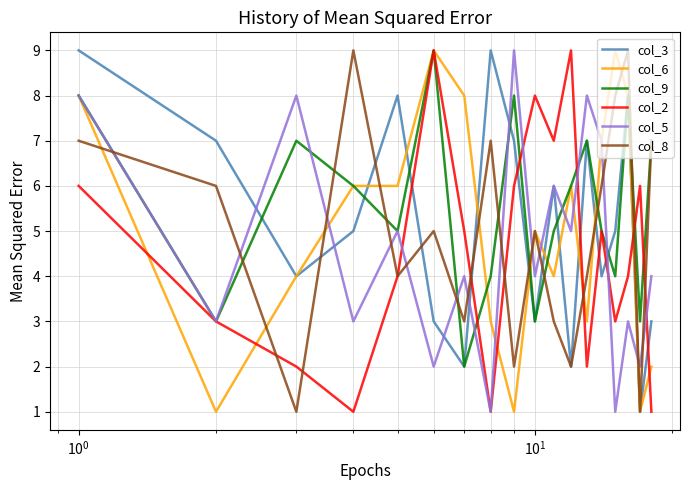

Which series has the largest total across all categories?

col_9